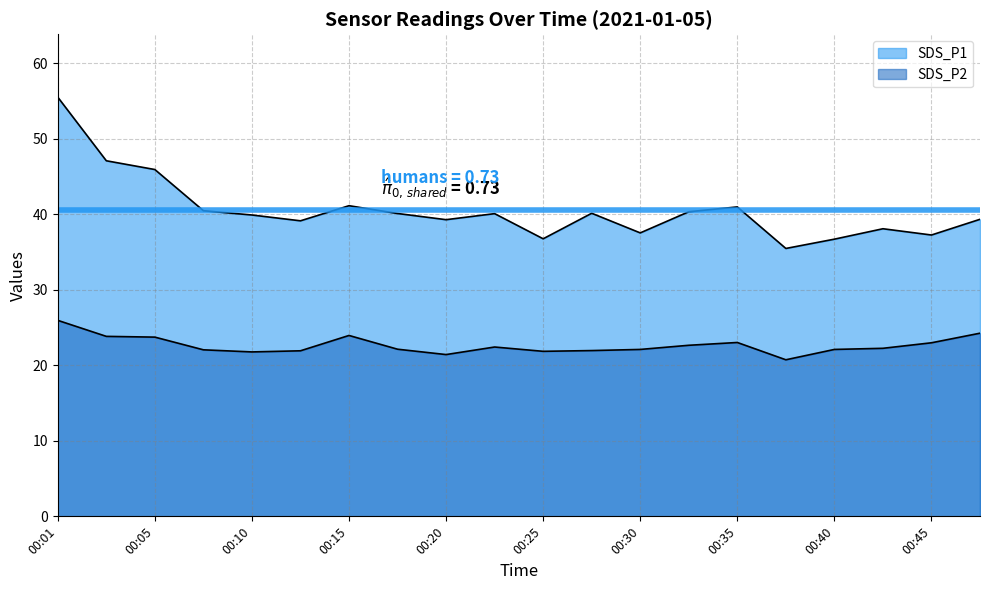

What are all the series names shown in the legend?

SDS_P1, SDS_P2